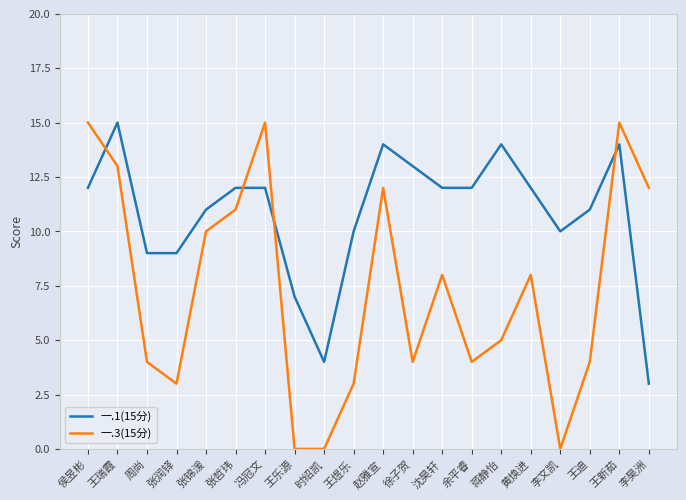

After their last crossing, which series has the higher values: 一.3(15分) or 一.1(15分)?

一.3(15分)